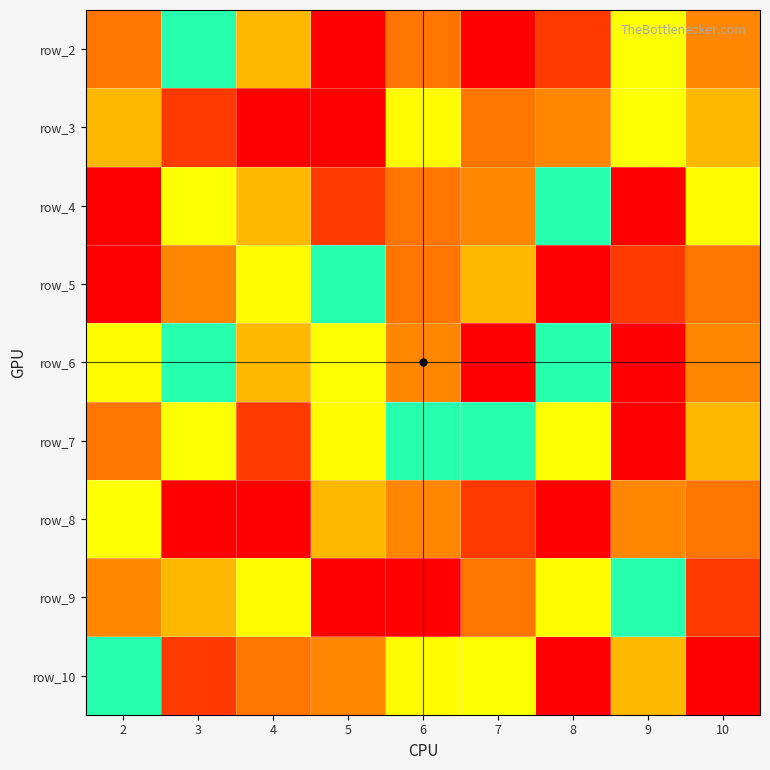

What is the smallest value displayed?

1